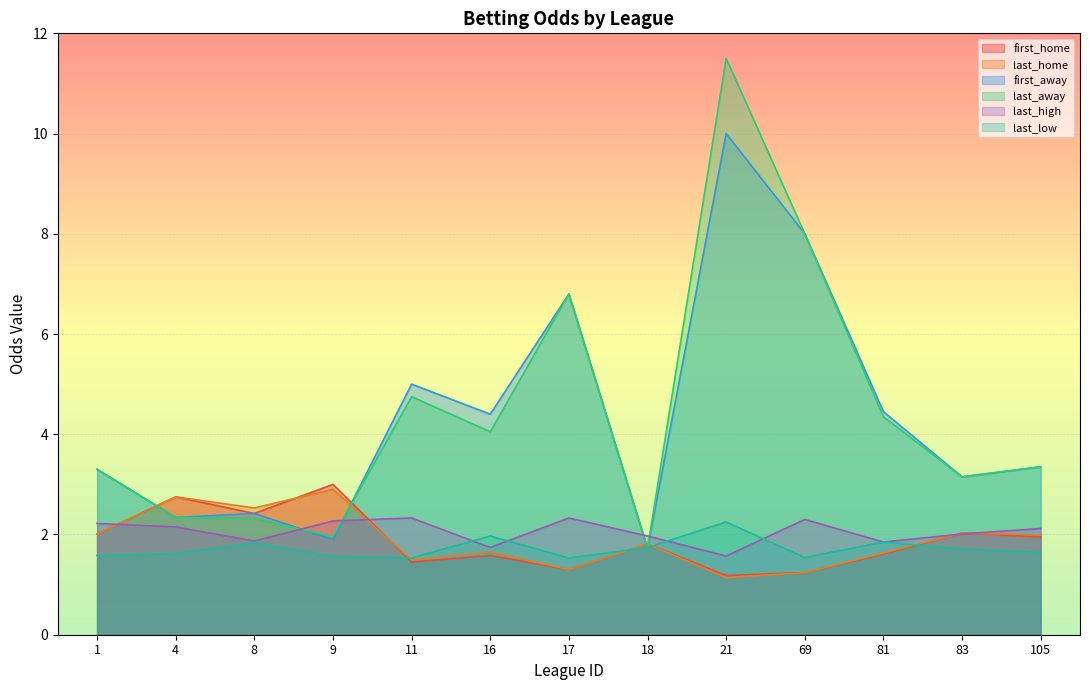

The last_away series shows 8.0 at 69. True or false?

True